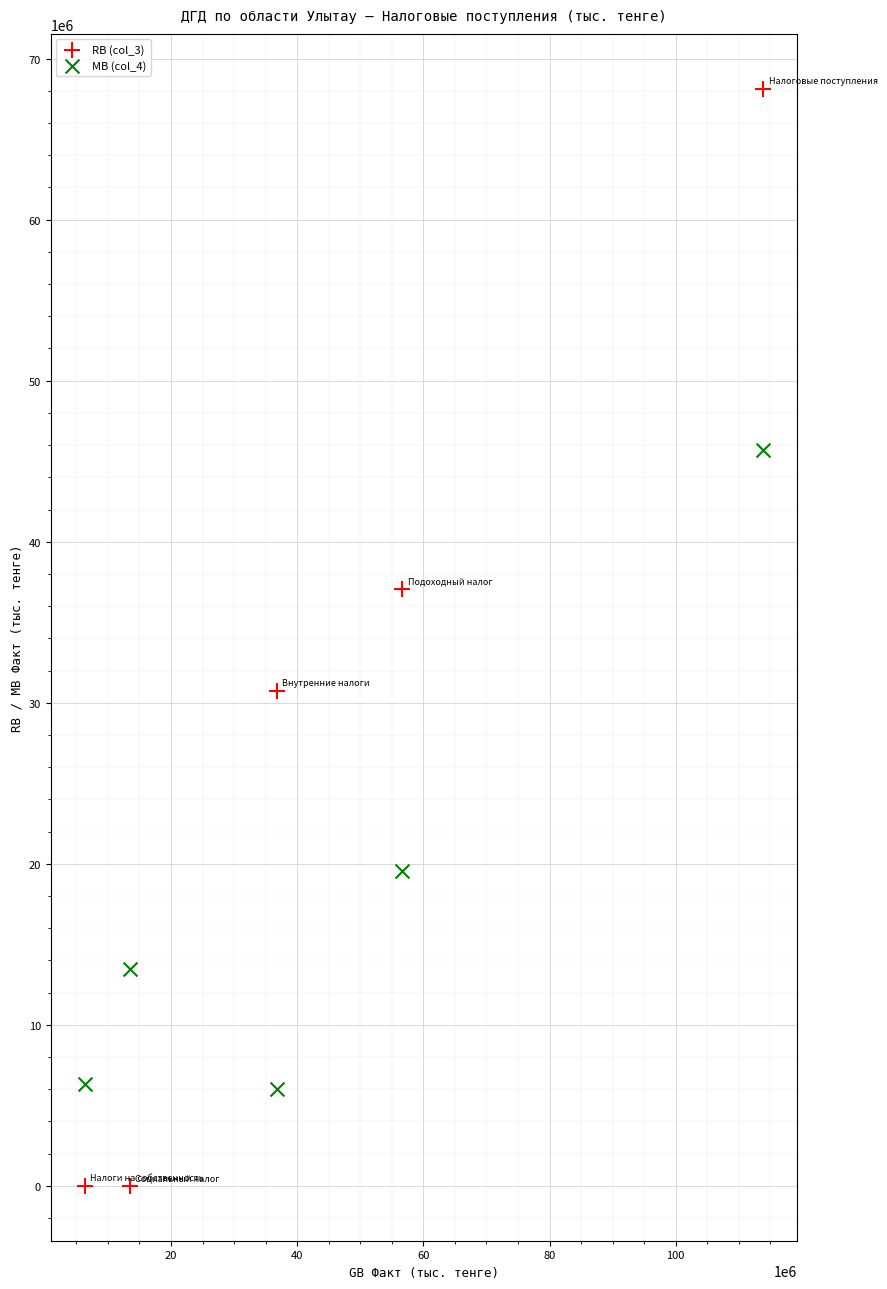

Across all data points, what is the average Y value?

22696495